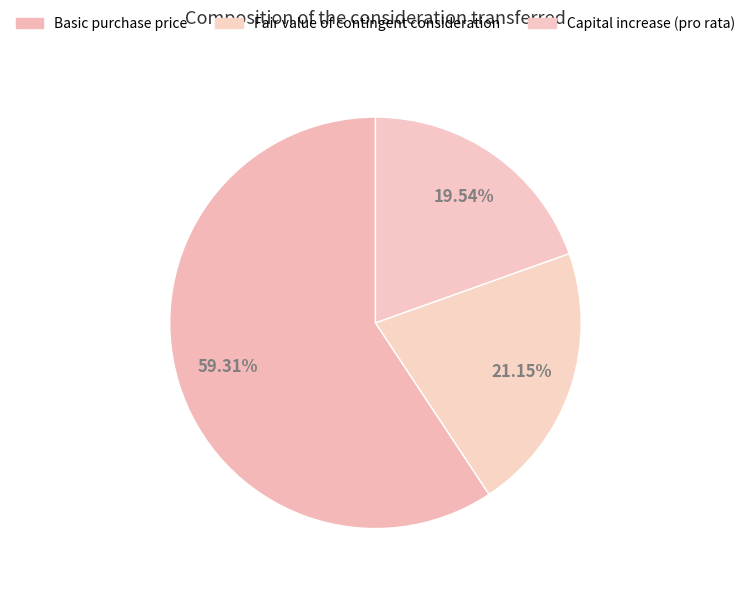

To the nearest percent, what percentage of the pie is Capital increase (pro rata)?

20%